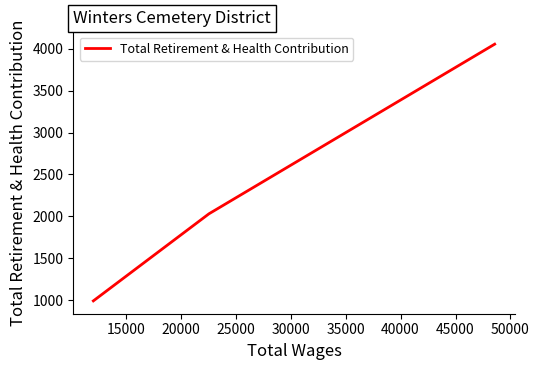

What is the average value?

2359